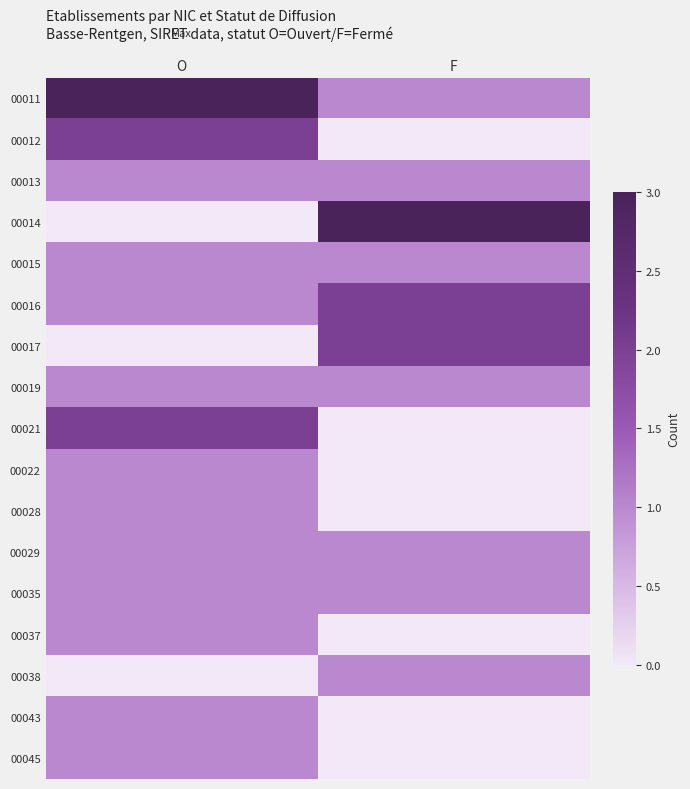

Rank the series at F from lowest to highest value.

00012, 00021, 00022, 00028, 00037, 00043, 00045, 00011, 00013, 00015, 00019, 00029, 00035, 00038, 00016, 00017, 00014